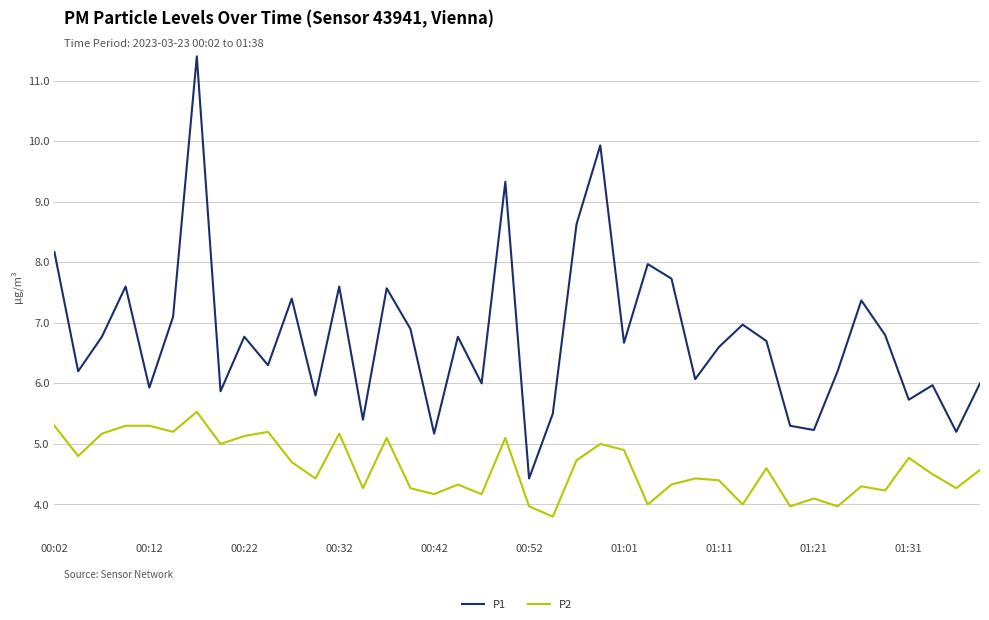

True or false: P2 and P1 intersect in this chart.

False